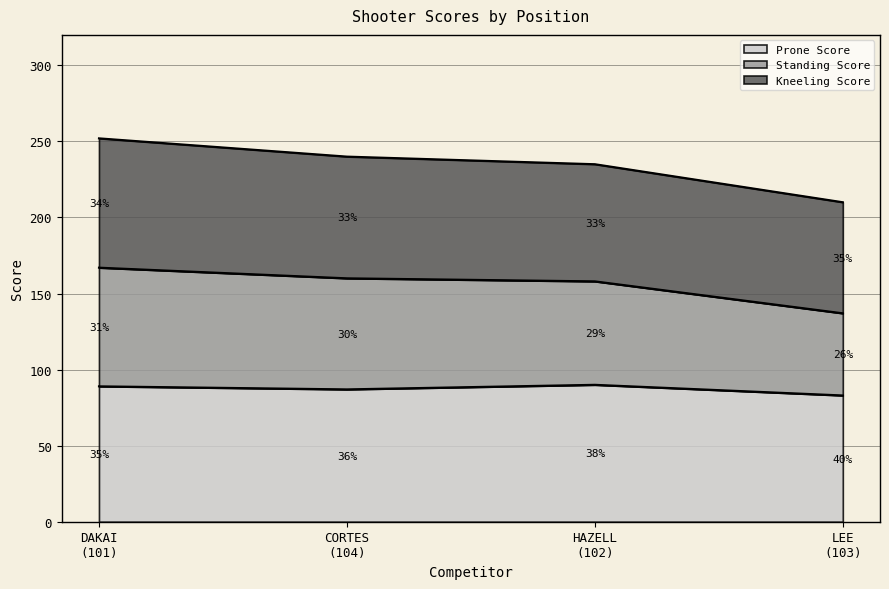

What is the lowest value of the Prone Score series?

83